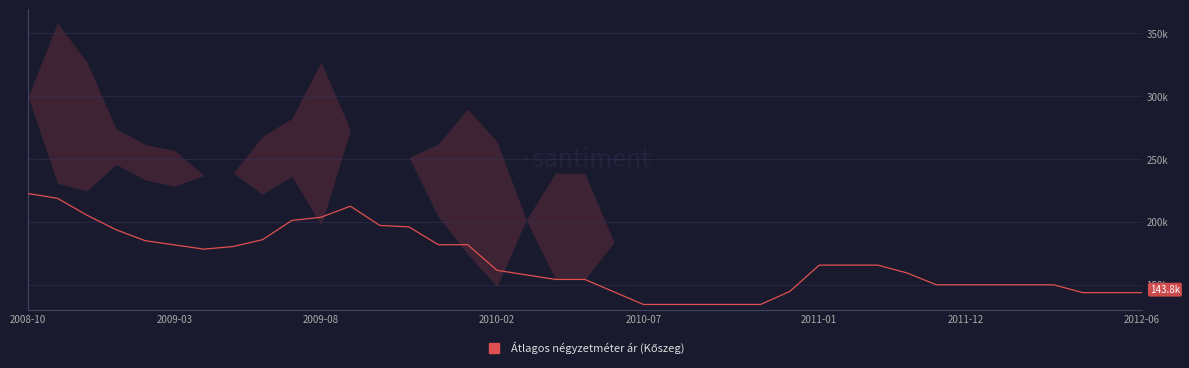

At which category does the data reach its first local peak?

11